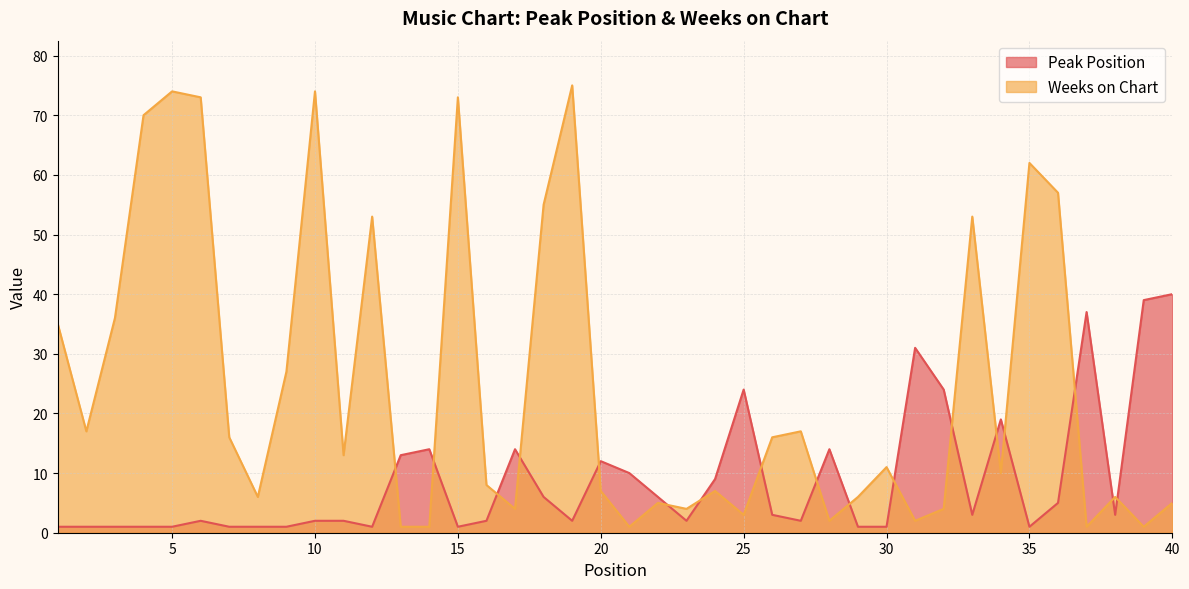

Reading left to right, what are all the values shown in this chart?

Peak Position: 1=1	2=1	3=1	4=1	5=1	6=2	7=1	8=1	9=1	10=2	11=2	12=1	13=13	14=14	15=1	16=2	17=14	18=6	19=2	20=12	21=10	22=6	23=2	24=9	25=24	26=3	27=2	28=14	29=1	30=1	31=31	32=24	33=3	34=19	35=1	36=5	37=37	38=3	39=39	40=40
Weeks on Chart: 1=35	2=17	3=36	4=70	5=74	6=73	7=16	8=6	9=27	10=74	11=13	12=53	13=1	14=1	15=73	16=8	17=4	18=55	19=75	20=7	21=1	22=5	23=4	24=7	25=3	26=16	27=17	28=2	29=6	30=11	31=2	32=4	33=53	34=10	35=62	36=57	37=1	38=6	39=1	40=5